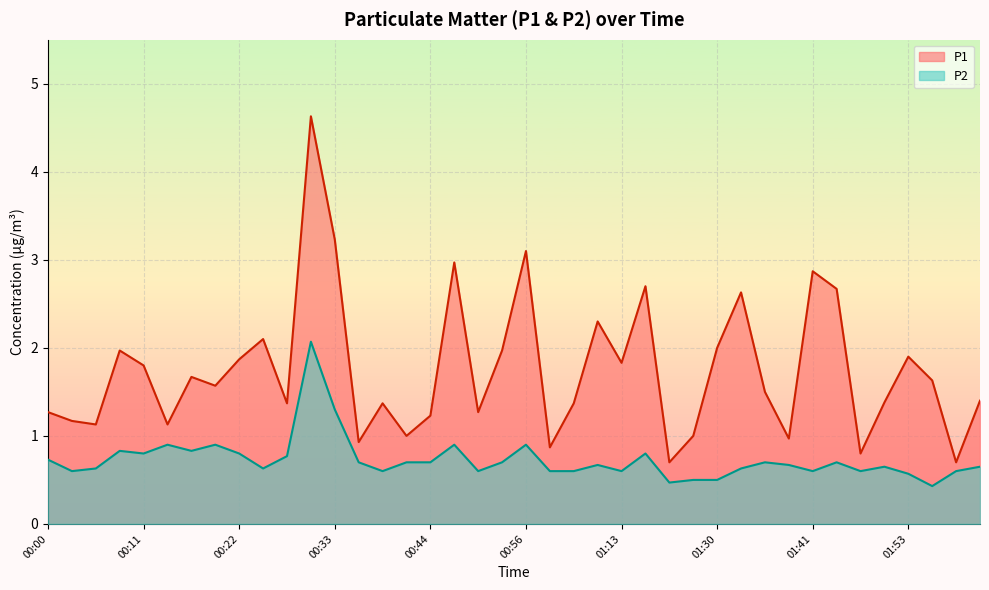

Which has a higher value, 00:41 or 01:33?

01:33